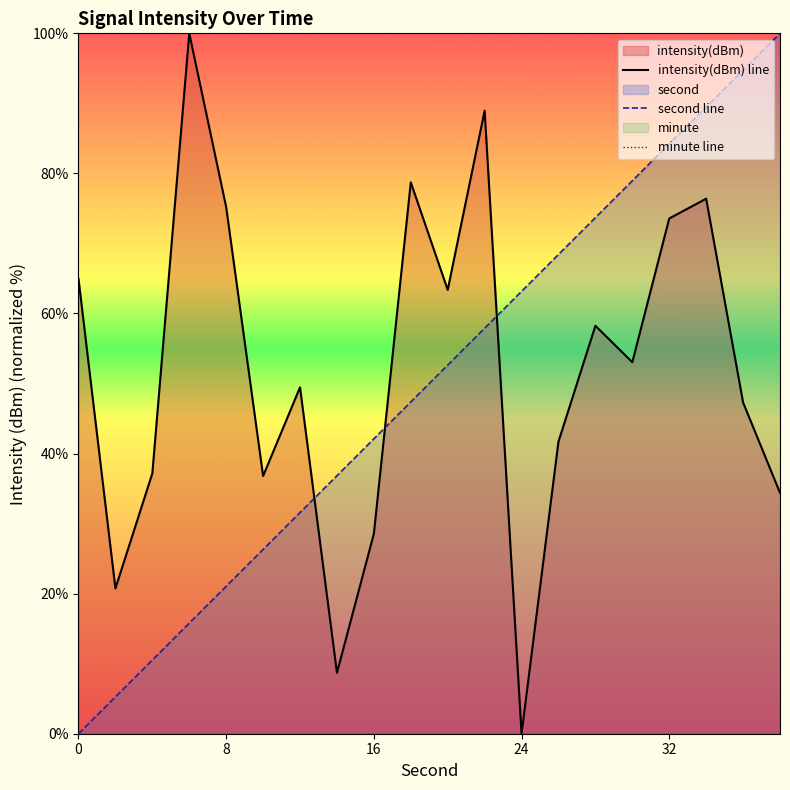

How many distinct data groups are displayed?

3